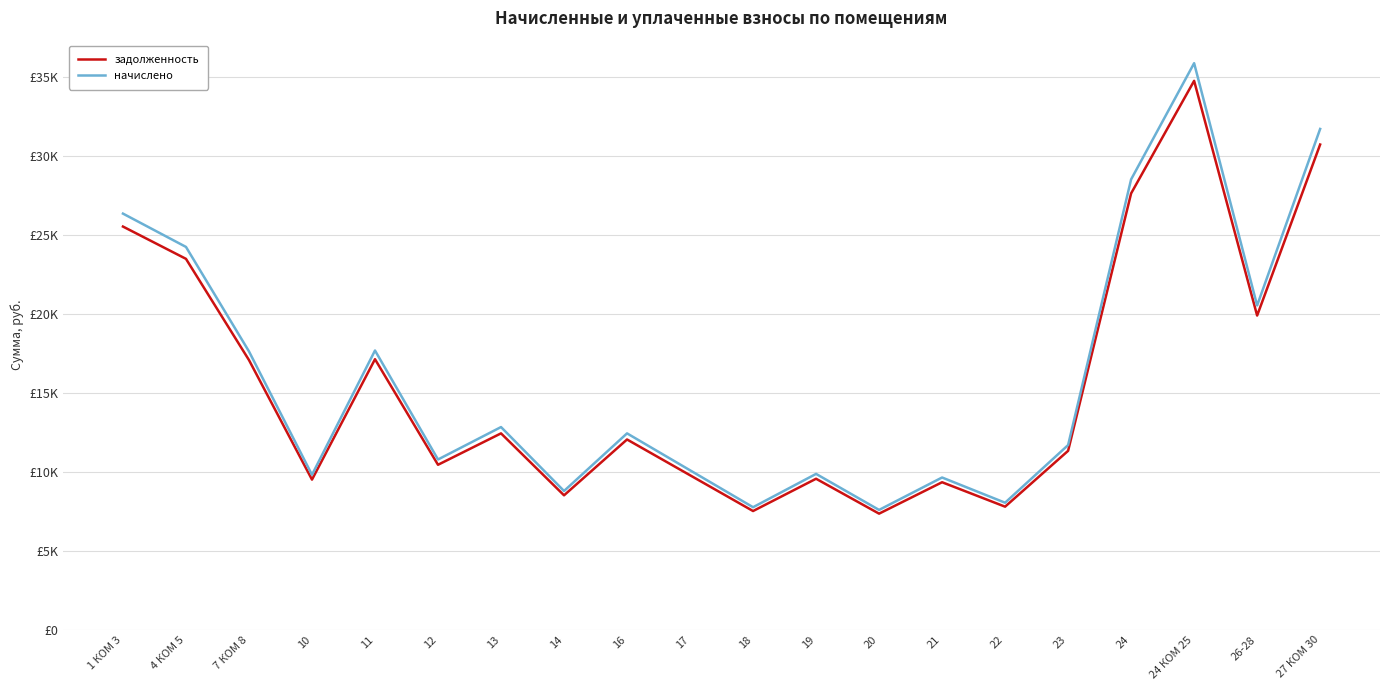

Does the chart display data point markers on the line(s)?

No